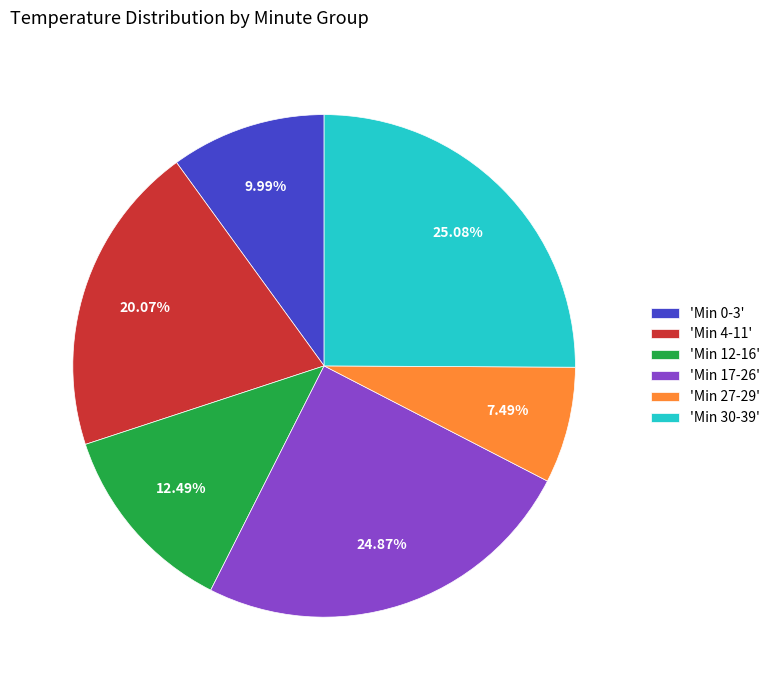

Count the number of slices in the pie.

6